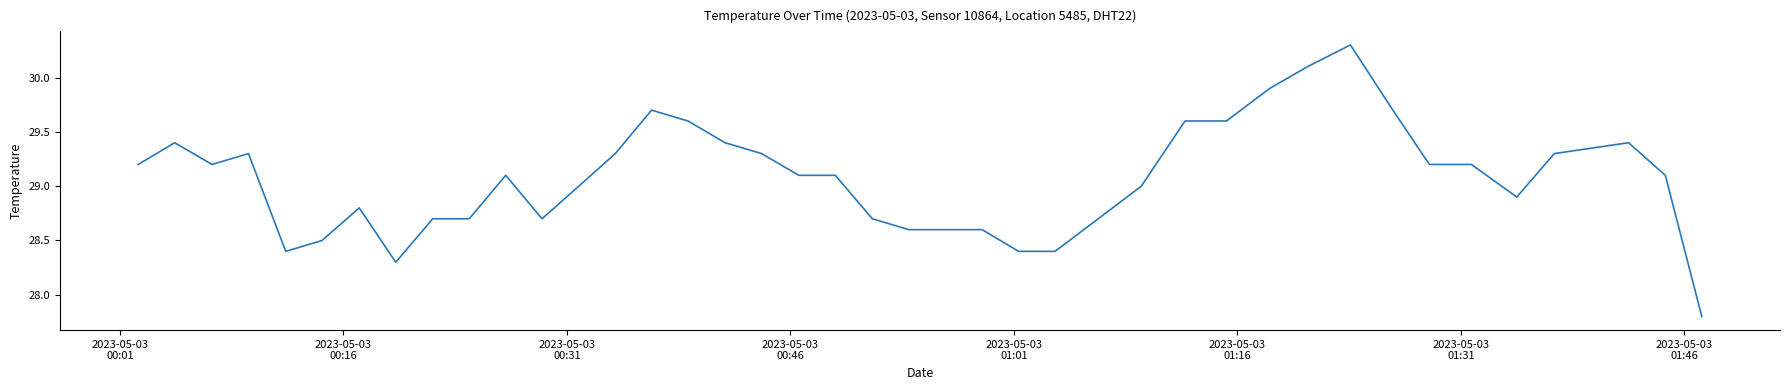

Reading left to right, what are all the values shown in this chart?

29.2	29.4	29.2	29.3	28.4	28.5	28.8	28.3	28.7	28.7	29.1	28.7	29.0	29.3	29.7	29.6	29.4	29.3	29.1	29.1	28.7	28.6	28.6	28.6	28.4	28.4	29.0	29.6	29.6	29.9	30.1	30.3	29.7	29.2	29.2	28.9	29.3	29.4	29.1	27.8